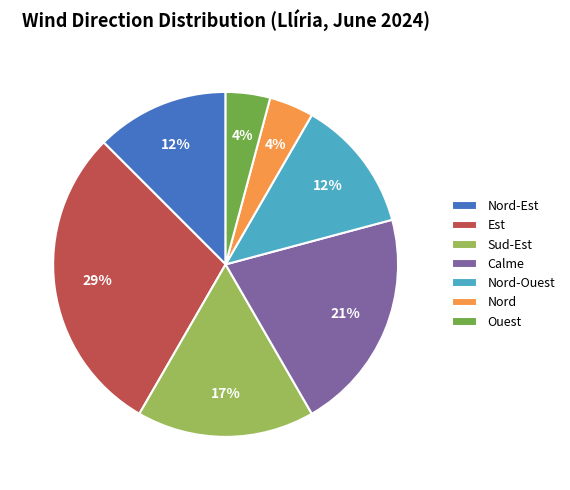

Is there a majority slice in this chart?

No